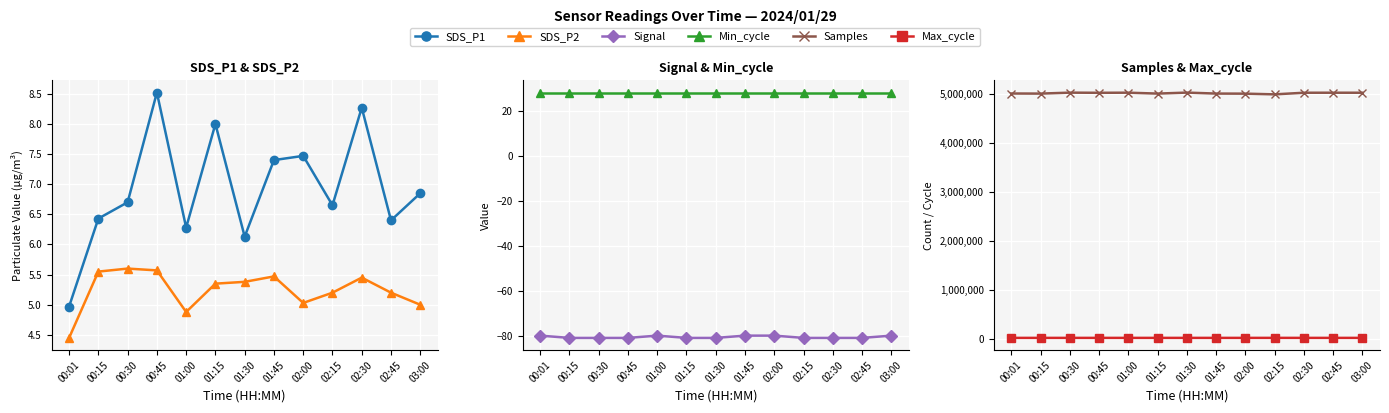

Which series changed the most between 01:45 and 02:45?

Samples